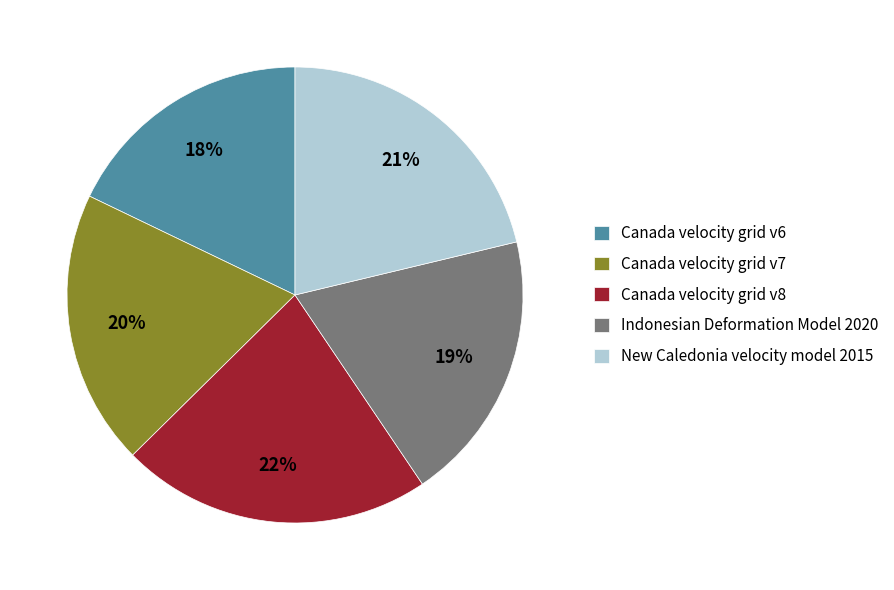

Approximately how many times larger is the value at New Caledonia velocity model 2015 compared to Indonesian Deformation Model 2020?

1.1